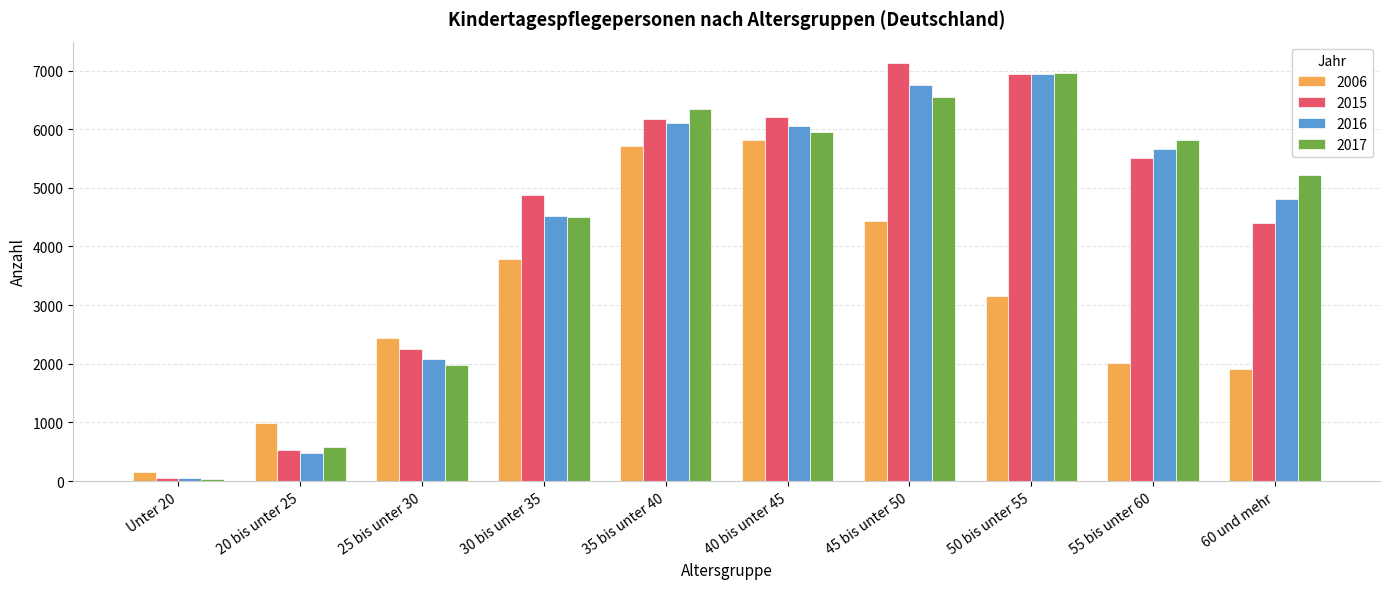

The value of 2006 at 55 bis unter 60 is 2007. True or false?

True